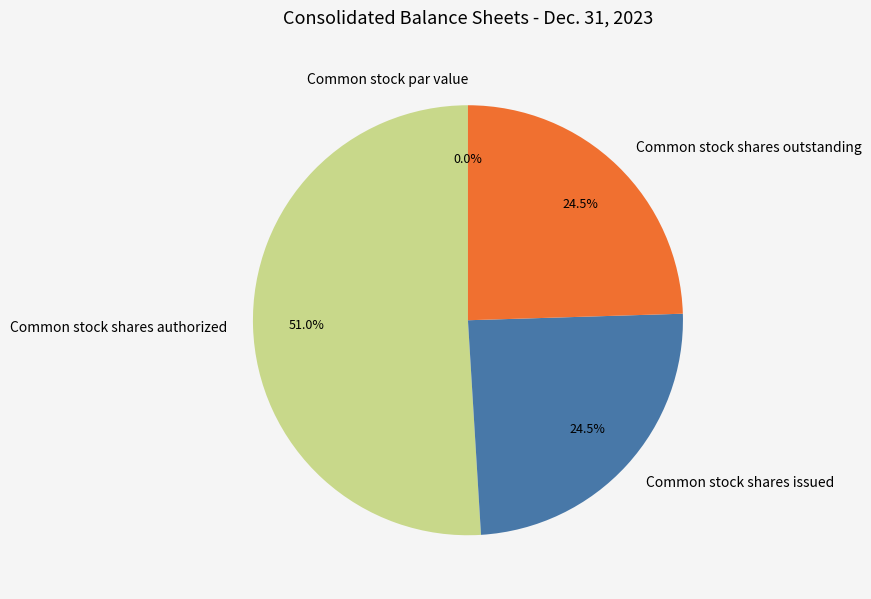

What is the ratio of the value at Common stock shares issued to the value at Common stock shares outstanding?

1.0